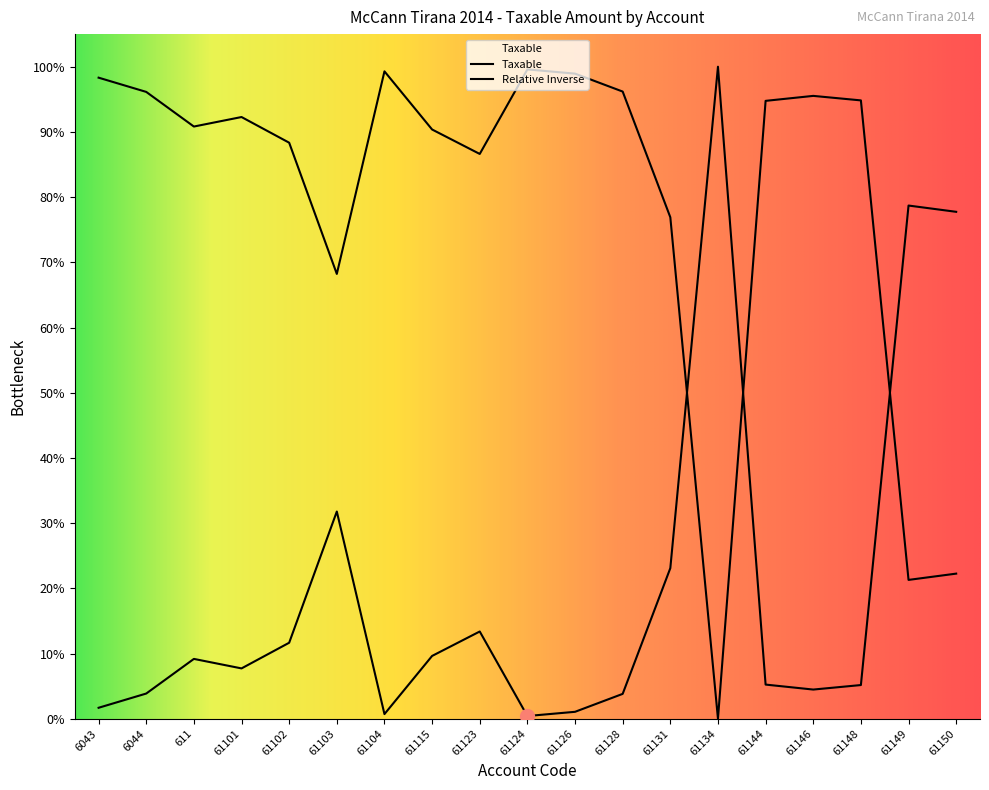

Which label corresponds to the largest value in the chart?

61134